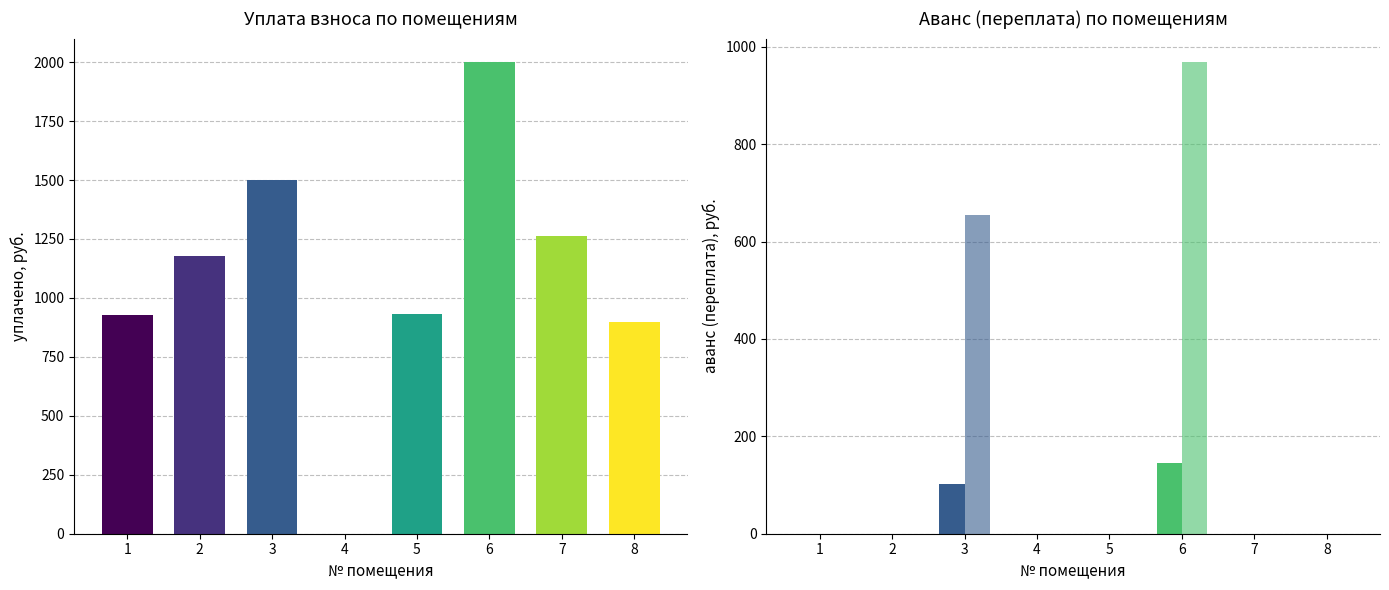

Which category has the highest value in the аванс (переплата) после series?

6